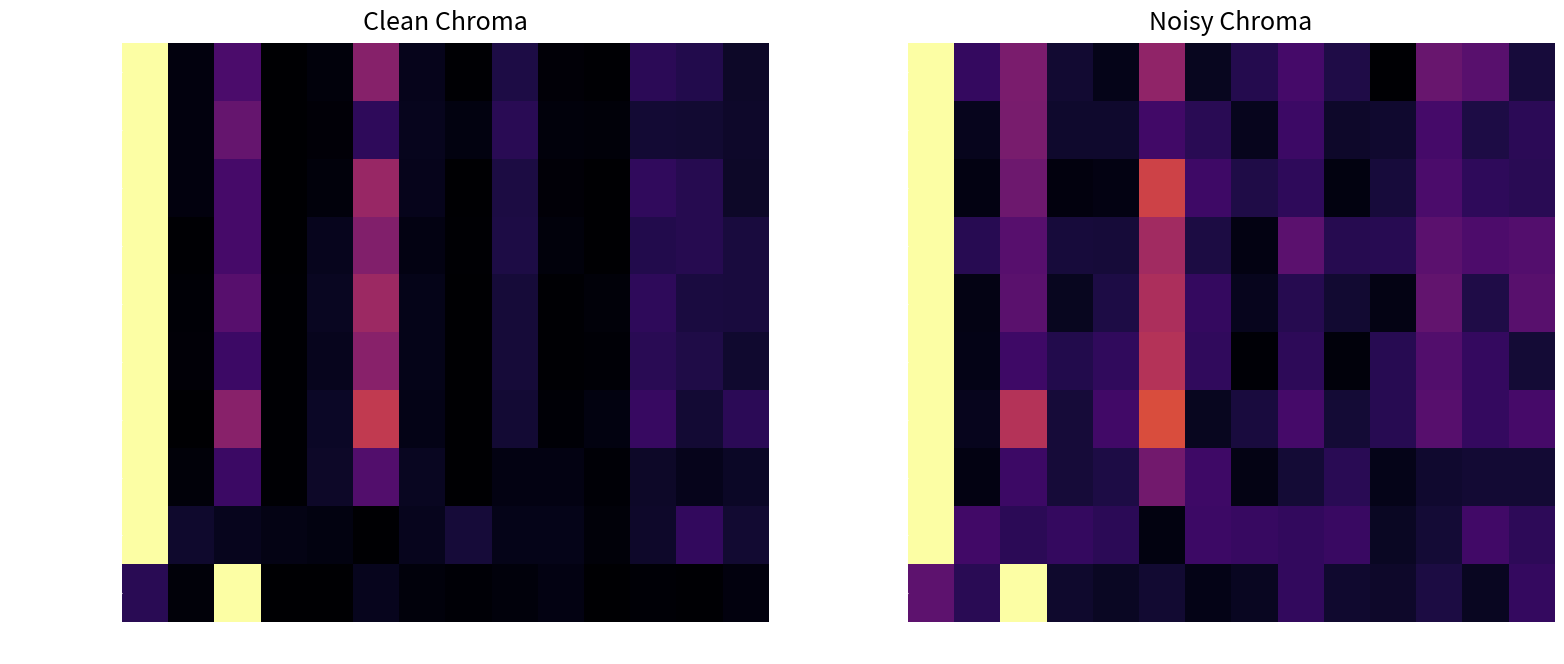

Which series has the largest range (max minus min)?

Ingresos intereses